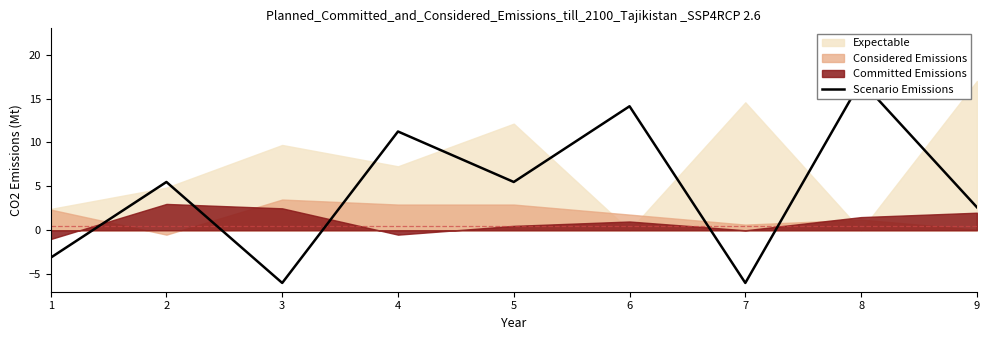

Reading left to right, extract all data points from this chart.

1=-3.1	2=5.5	3=-6.0	4=11.2	5=5.5	6=14.1	7=-6.0	8=17.0	9=2.6